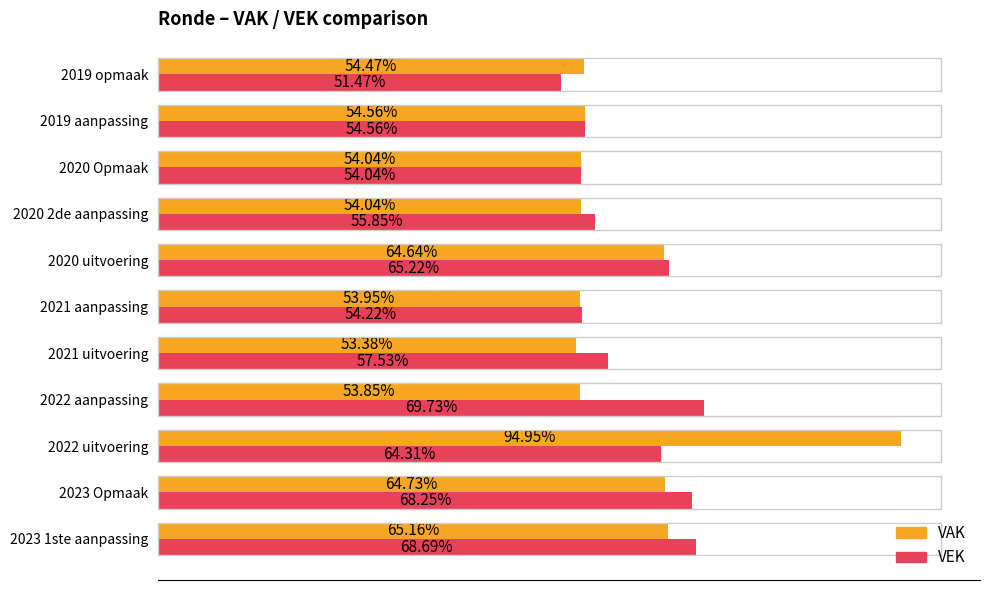

What are all the series names shown in the legend?

VAK, VEK